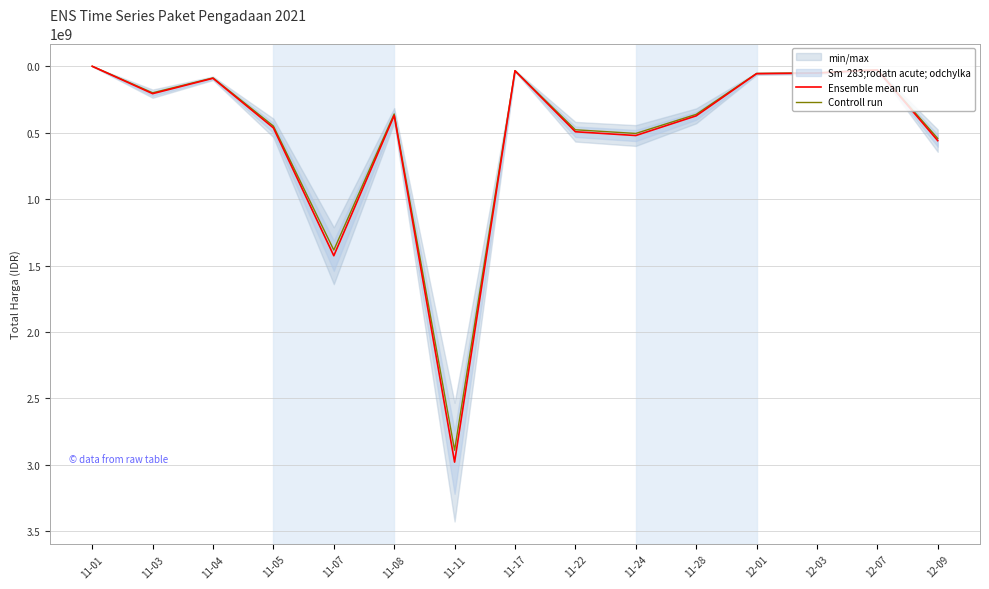

At 12-03, list the series in order from largest to smallest.

Ensemble mean run, Controll run